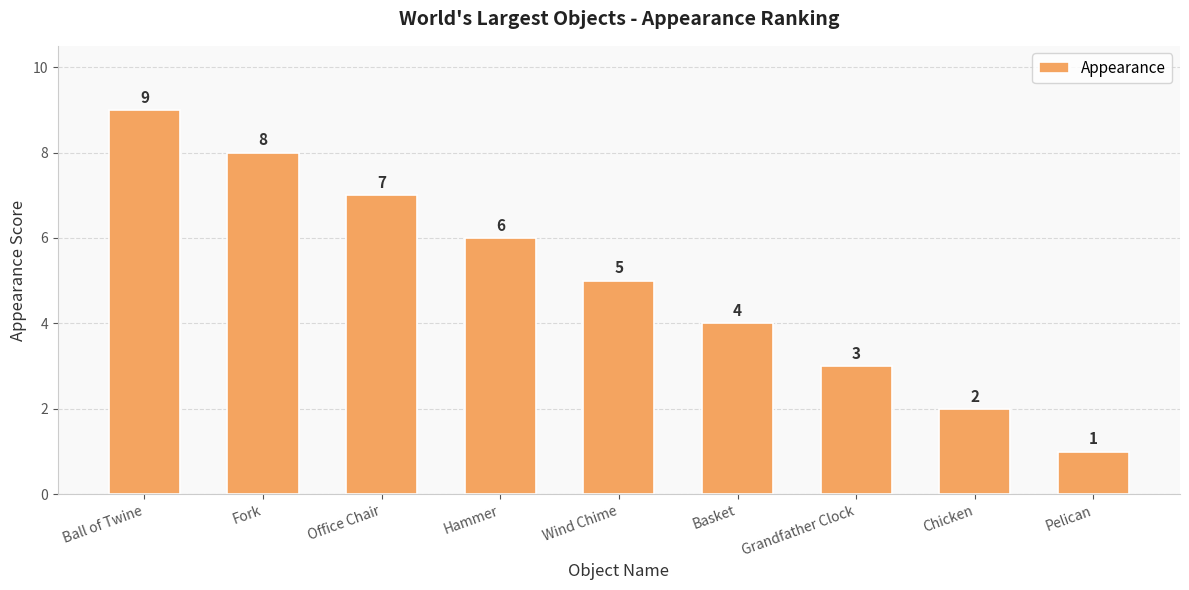

List the labels in order of value, smallest first.

Pelican, Chicken, Grandfather Clock, Basket, Wind Chime, Hammer, Office Chair, Fork, Ball of Twine